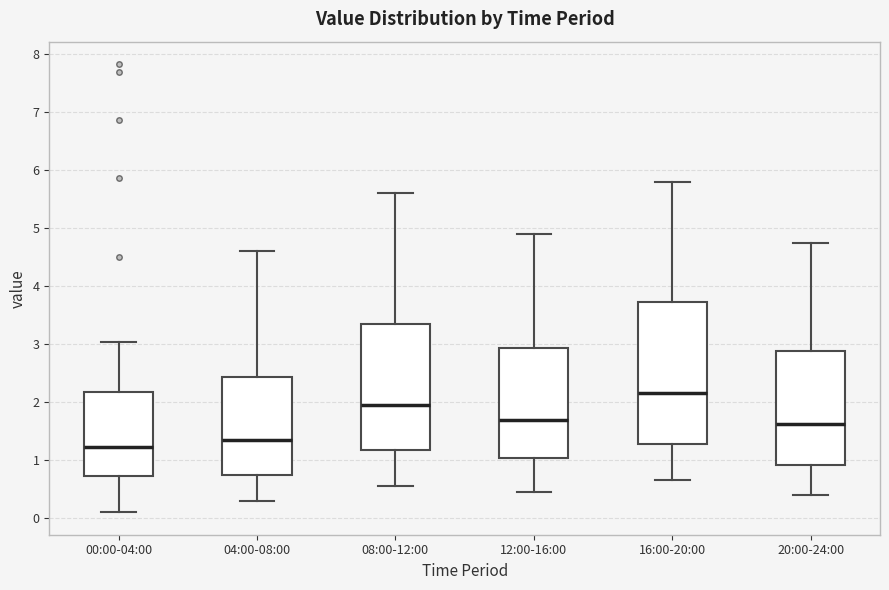

Reading left to right, read every box against the y-axis: the position of its median line, the range the box covers, and the ends of its whiskers. The values are not printed on the chart, so give them approximately, as read against the axis.

00:00-04:00: median 1.2, box 0.7 to 2.2, whiskers 0.1 to 3.0
04:00-08:00: median 1.4, box 0.7 to 2.4, whiskers 0.3 to 4.6
08:00-12:00: median 2.0, box 1.2 to 3.4, whiskers 0.6 to 5.6
12:00-16:00: median 1.7, box 1.0 to 2.9, whiskers 0.5 to 4.9
16:00-20:00: median 2.2, box 1.3 to 3.7, whiskers 0.7 to 5.8
20:00-24:00: median 1.6, box 0.9 to 2.9, whiskers 0.4 to 4.8